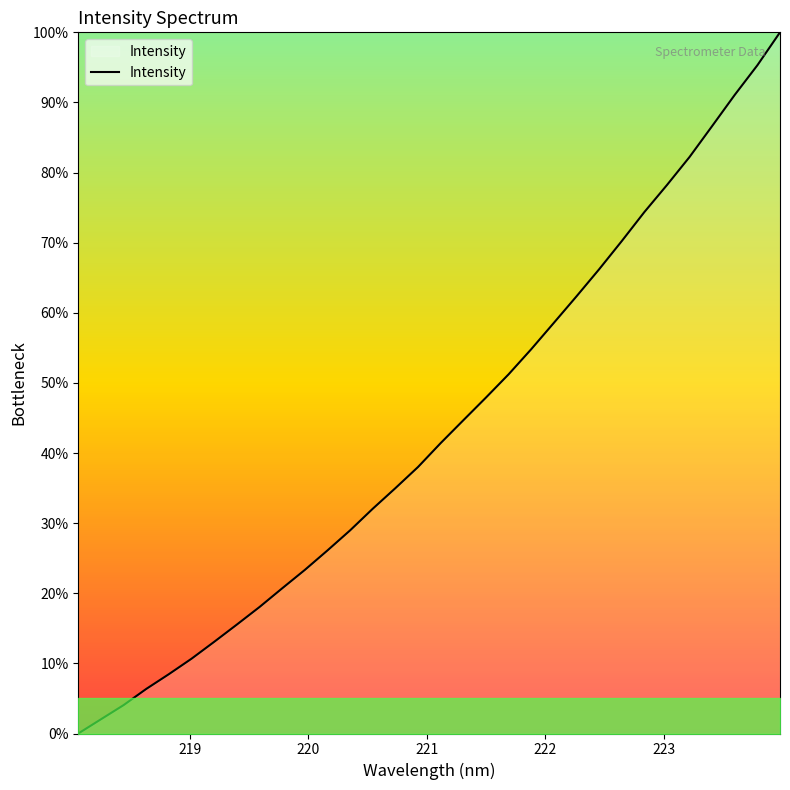

What is the maximum value shown in the chart?

100.0